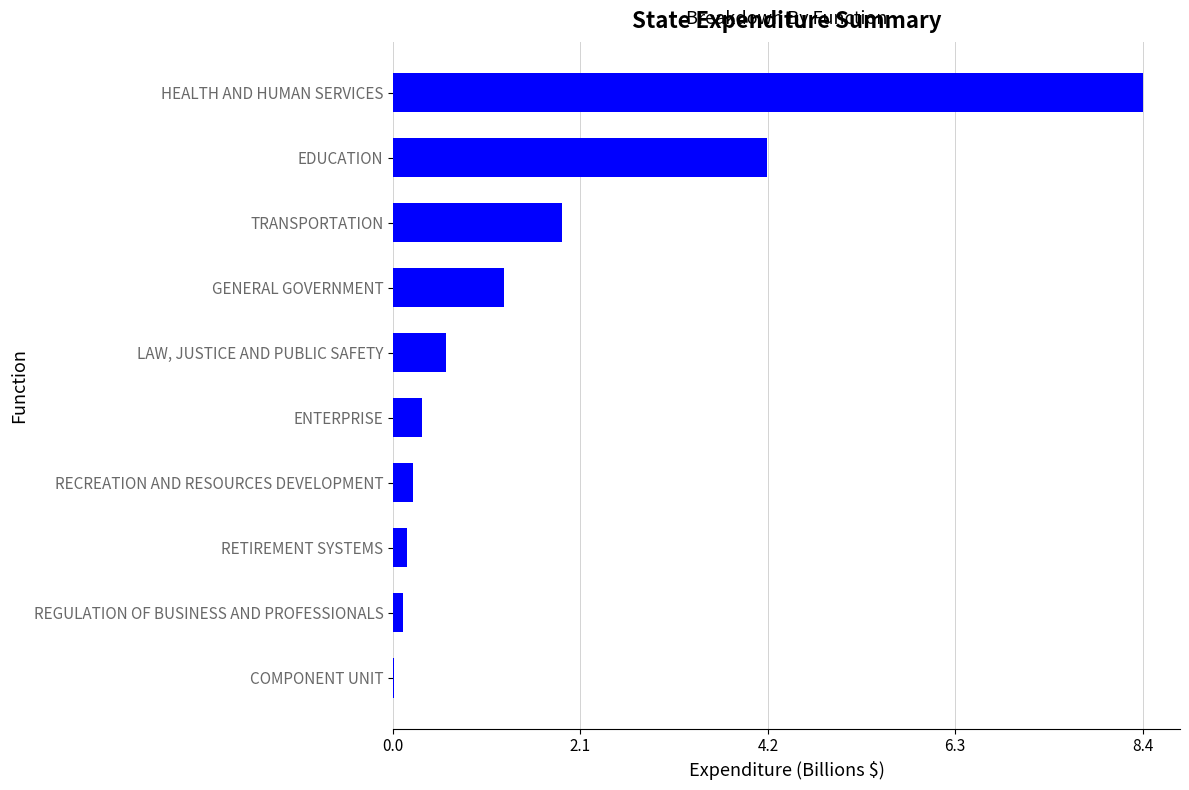

What is the sum of all values?

17.1